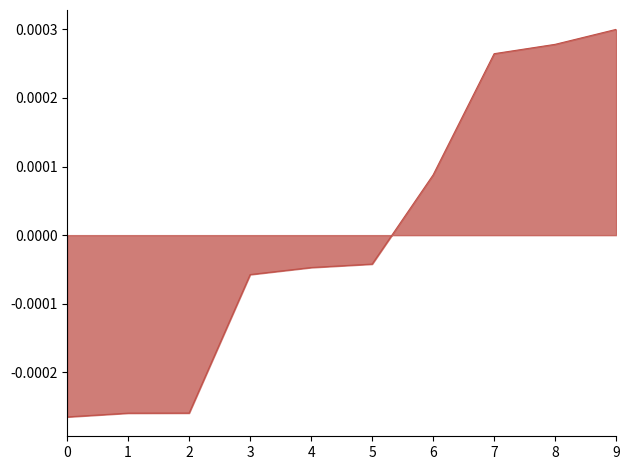

At which label does the data first exceed 0?

6